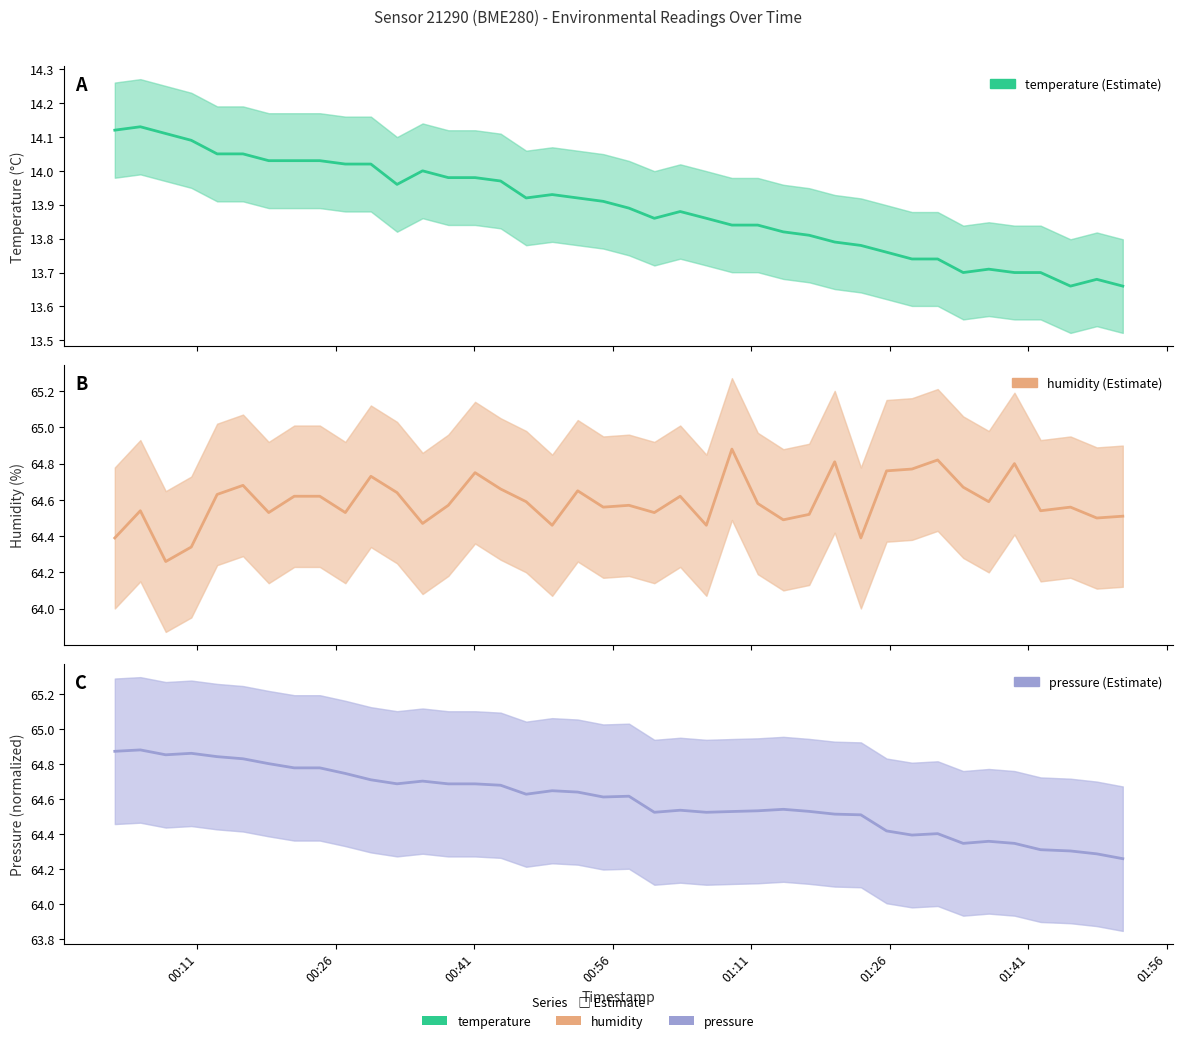

True or false: temperature and pressure (normalized) cross at least once.

False